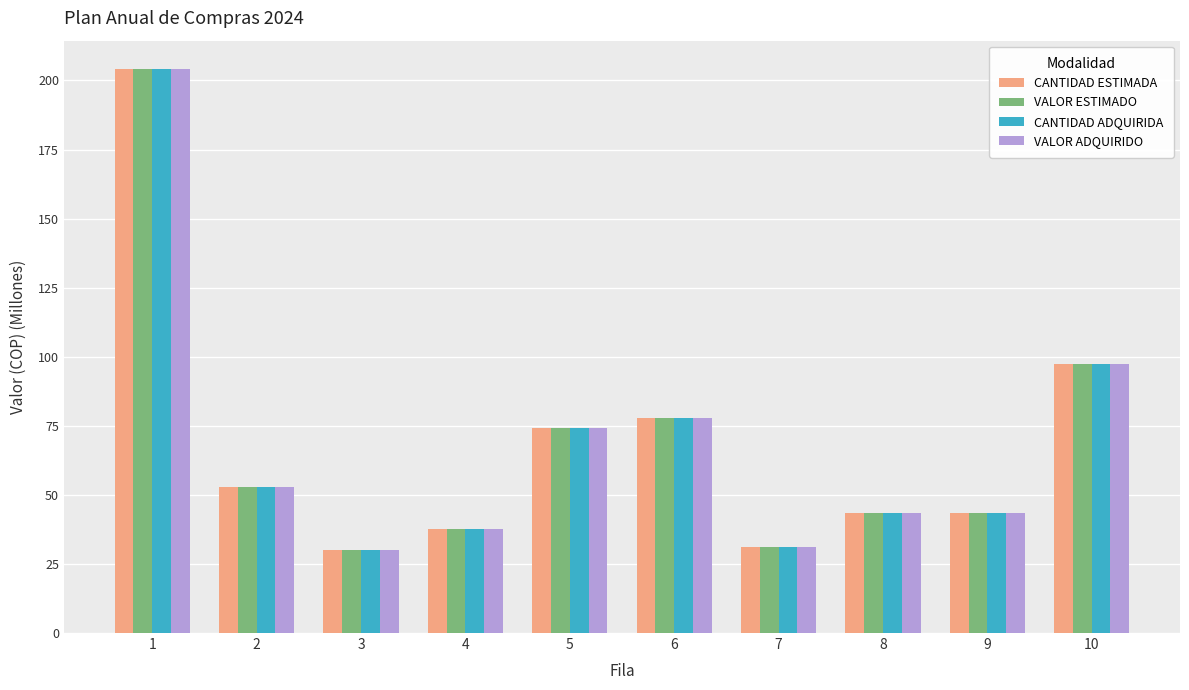

How many data points in VALOR ESTIMADO are less than 52?

5